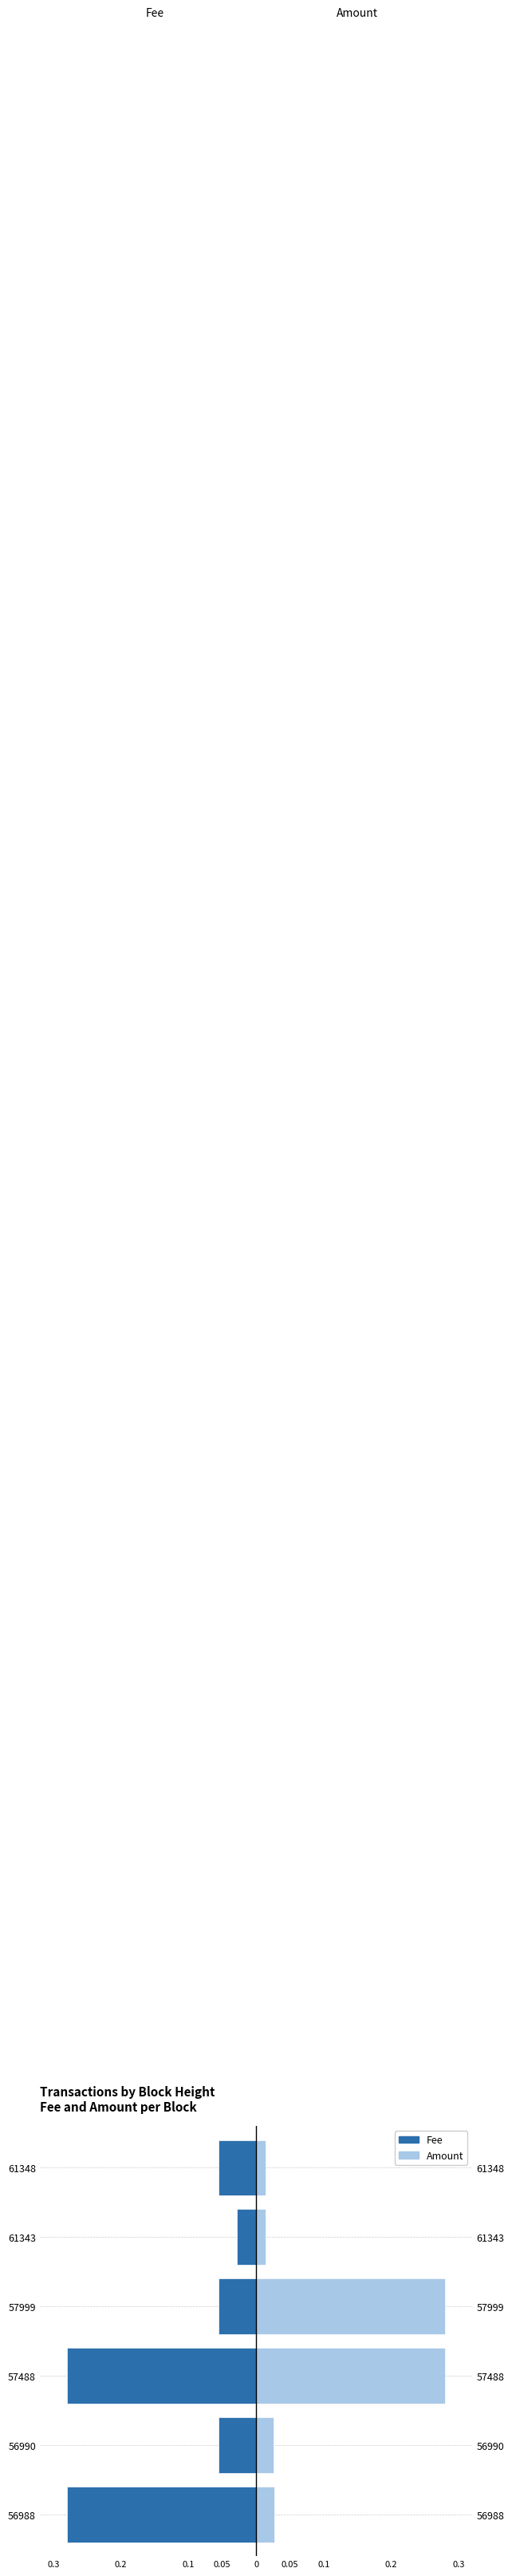

Count the number of categories in the chart.

6